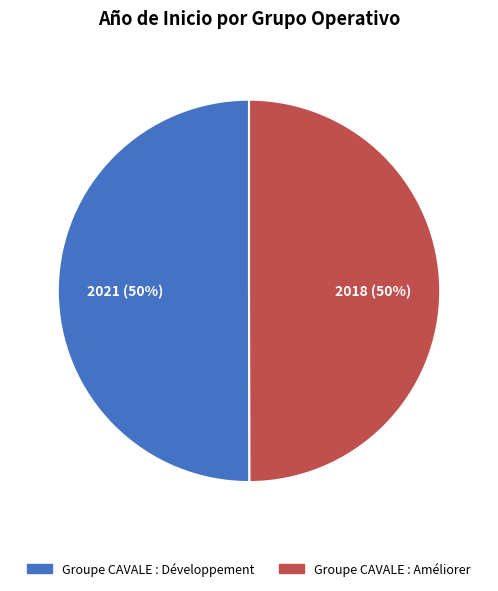

To the nearest percent, what is the average slice percentage?

50%